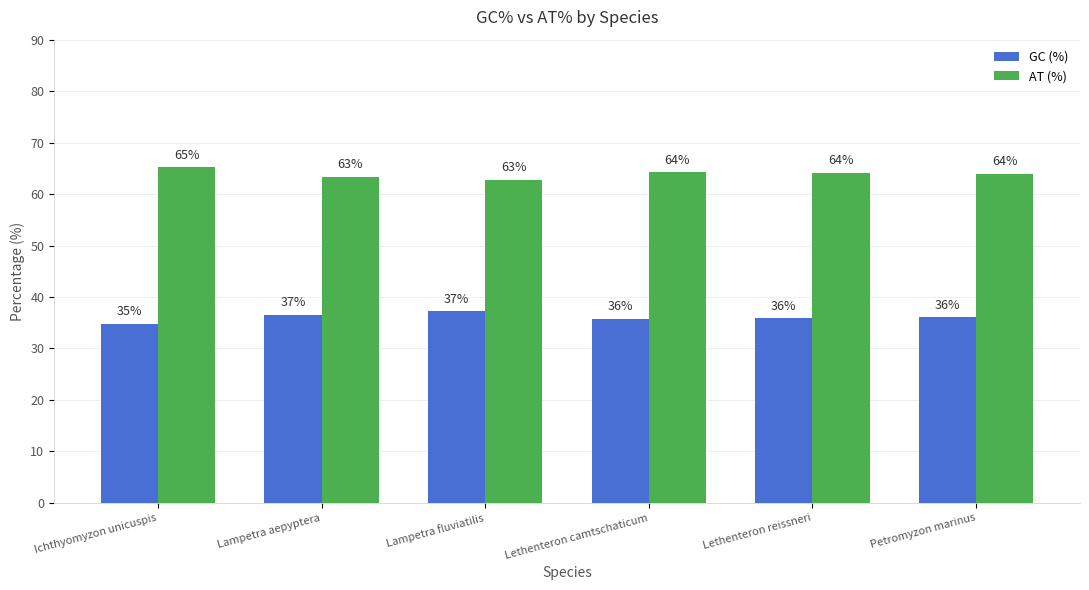

What position from the left is Lethenteron reissneri?

5